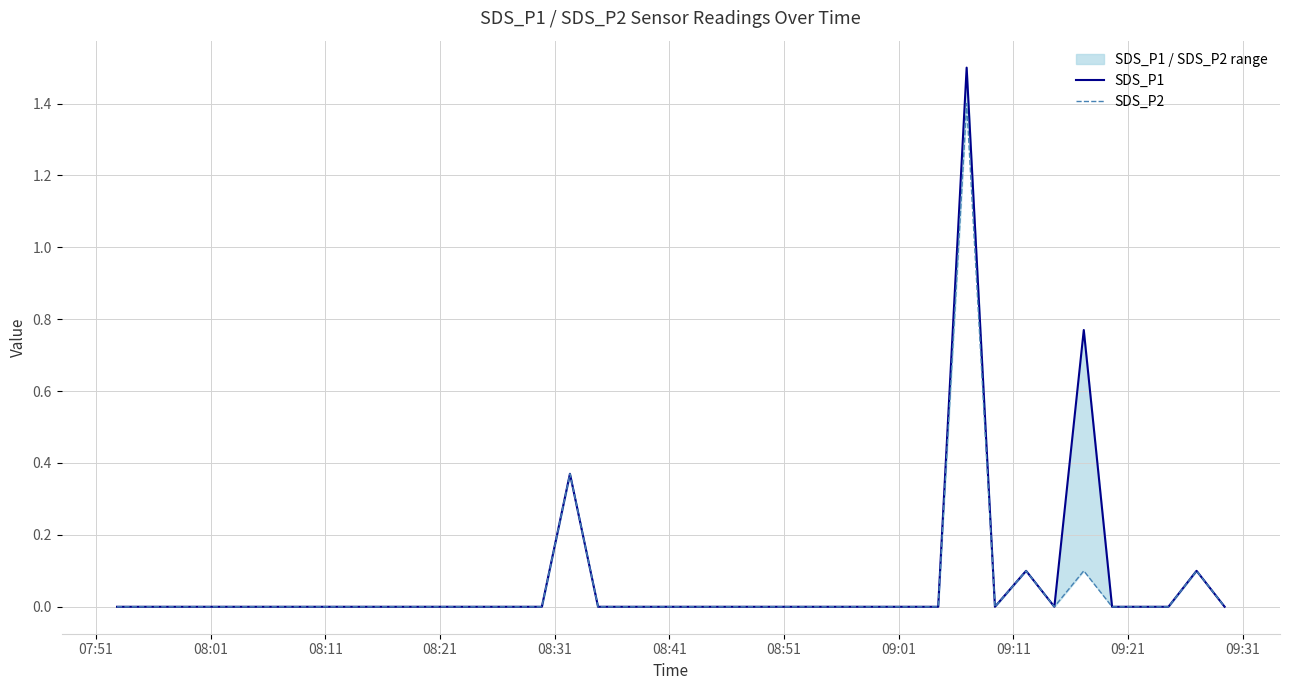

What is the highest value of the SDS_P1 series?

1.5